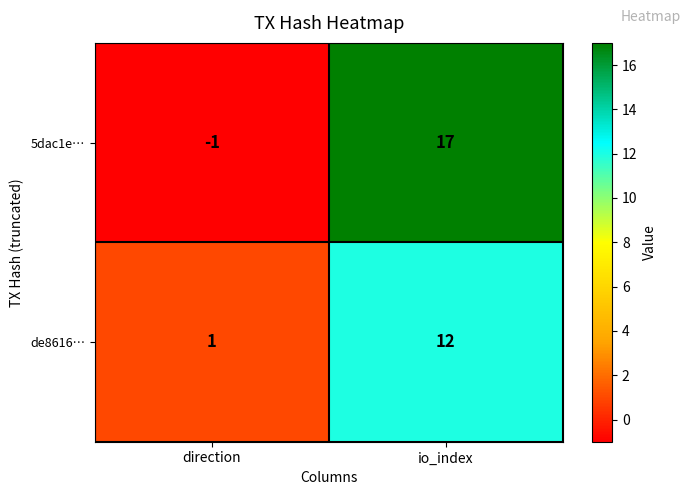

What is the average value of the 5dac1e… series?

8